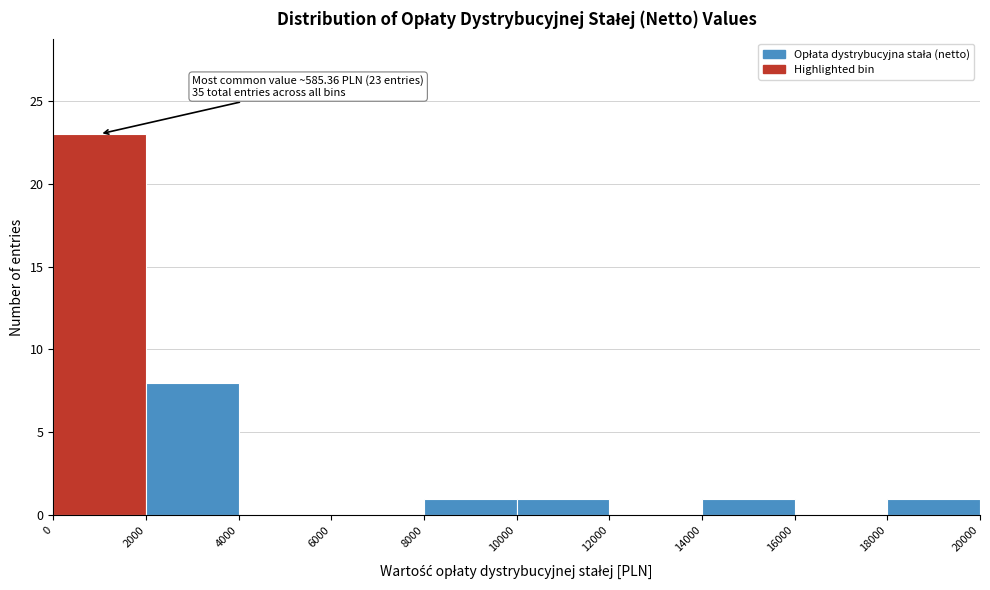

Over which range of the x-axis is the bar tallest?

0 to 2000